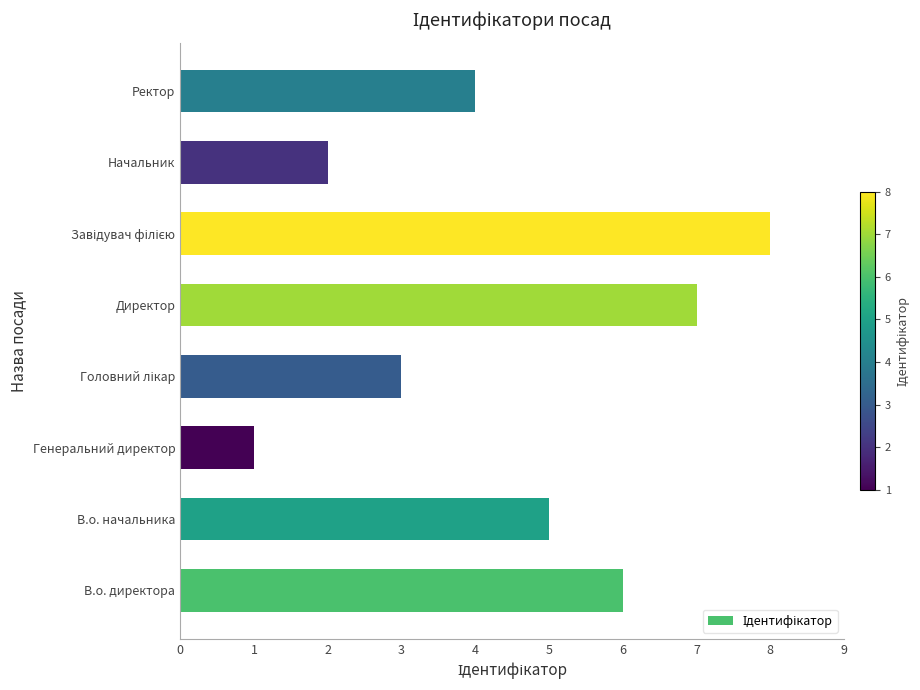

How many values are below 5?

4